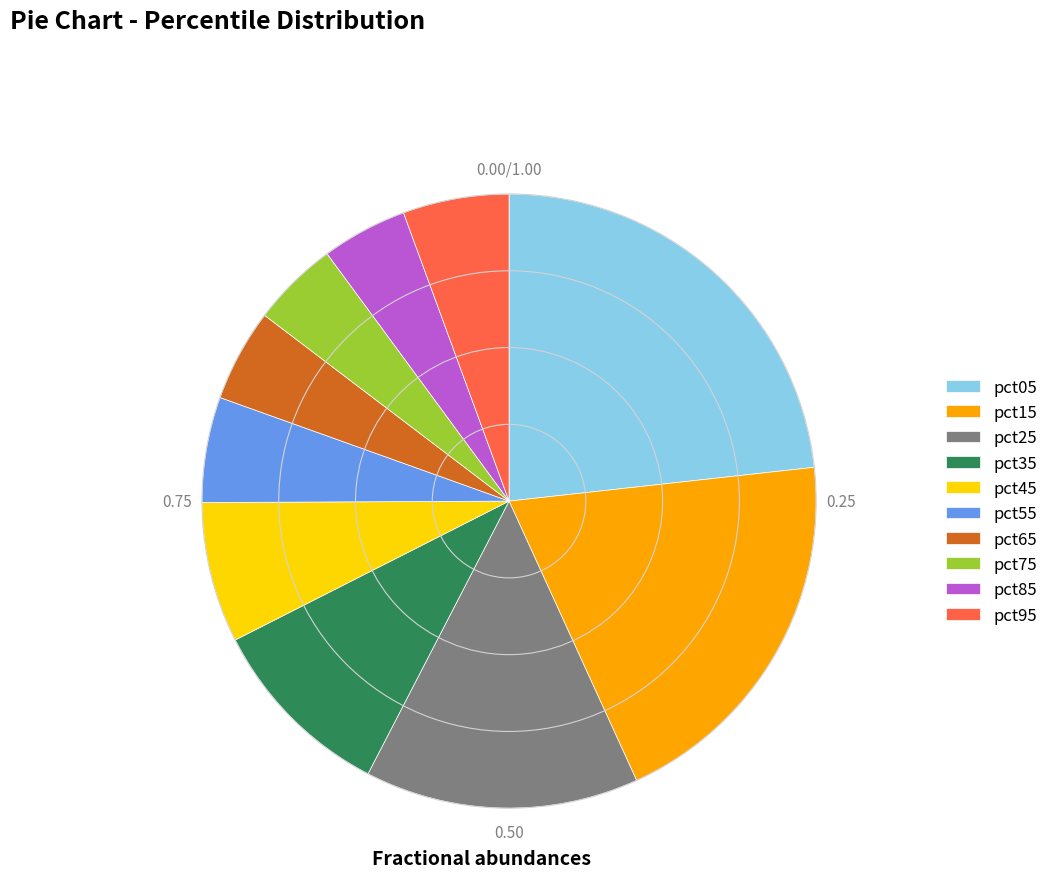

Is there any slice that represents more than half of the pie?

No